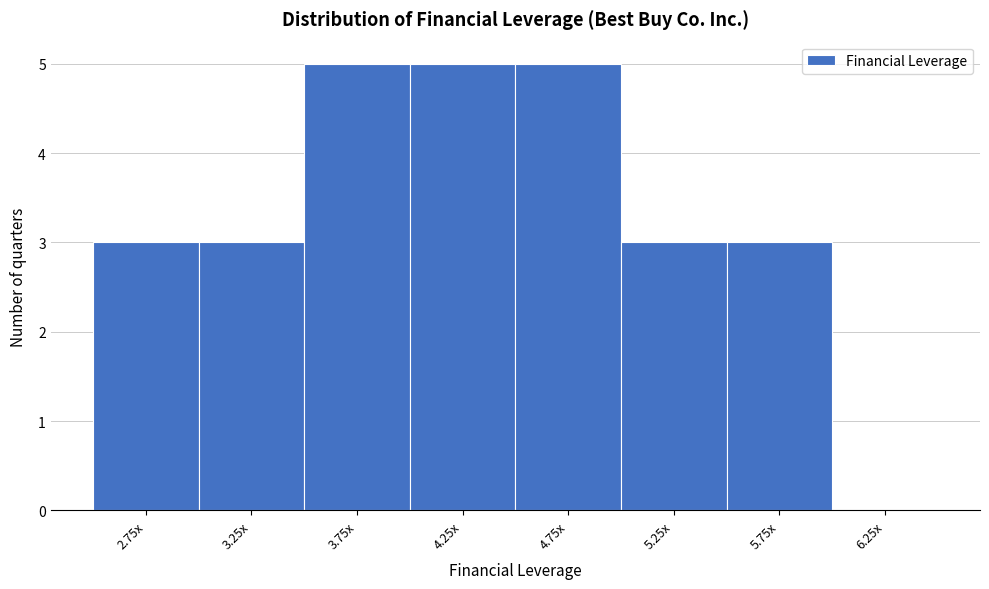

Reading right to left, what are all the values shown in this chart?

6.25x=0	5.75x=3	5.25x=3	4.75x=5	4.25x=5	3.75x=5	3.25x=3	2.75x=3